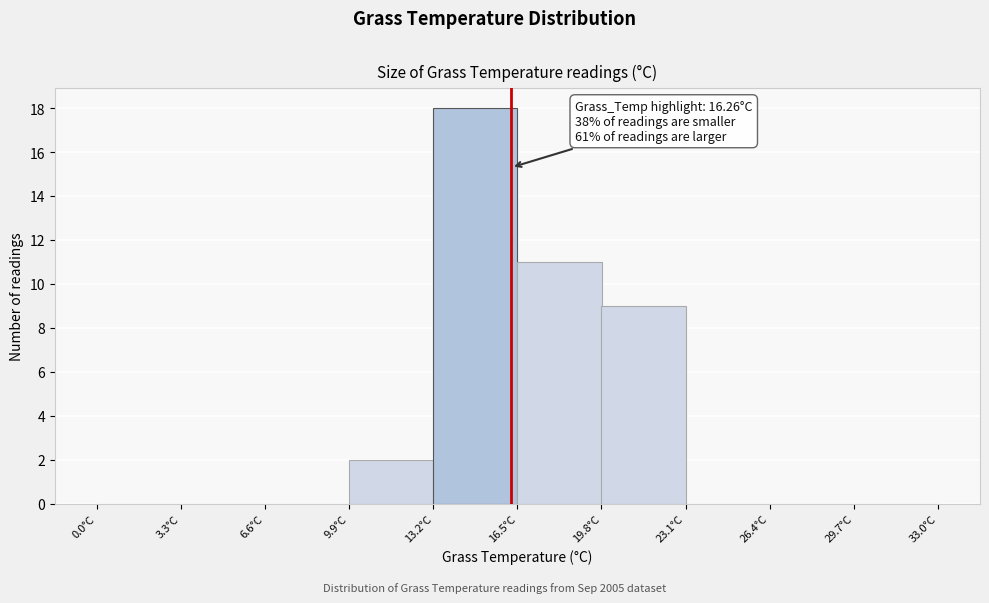

Over which range of the x-axis is the bar tallest?

13.2 to 16.5